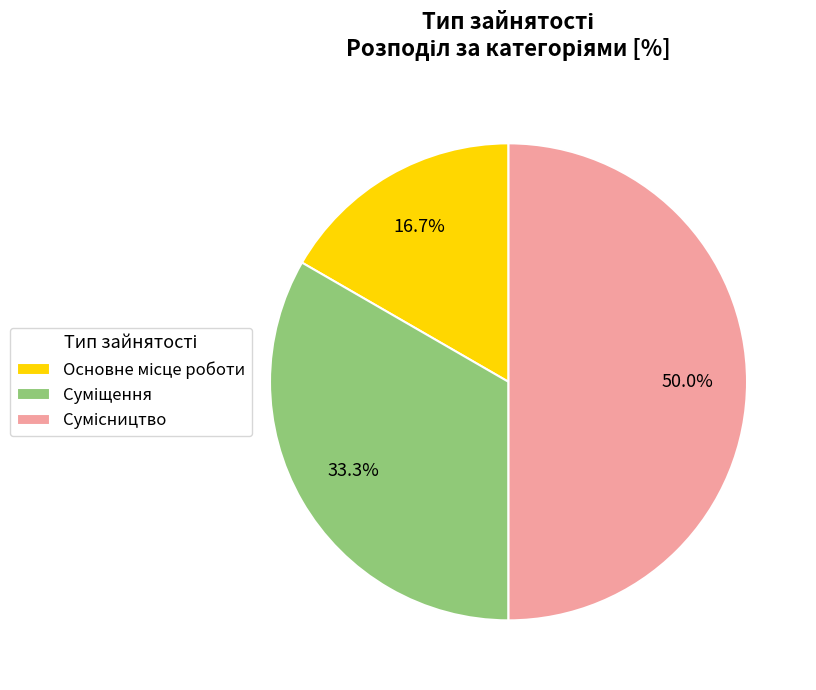

Which category has the smallest portion of the pie?

Основне місце роботи